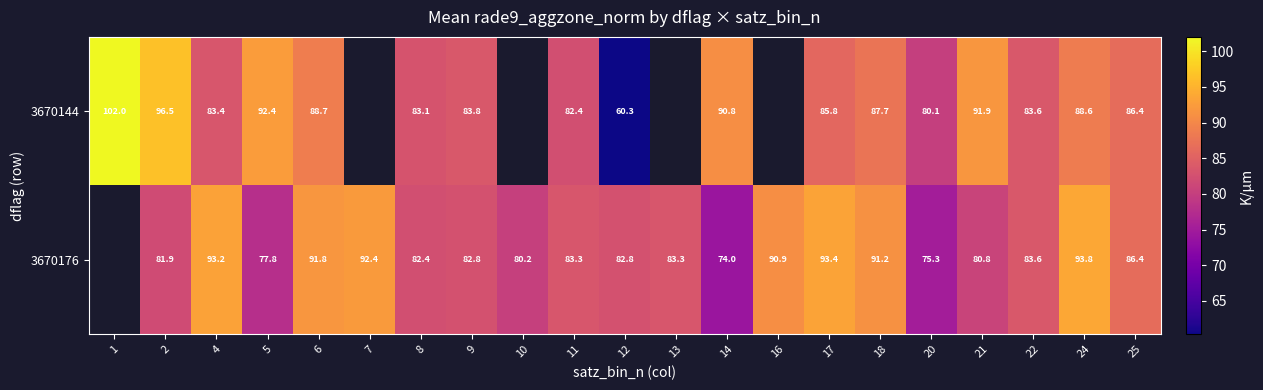

Is the value of 3670144 at 11 greater than the value of 3670176 at 10?

Yes